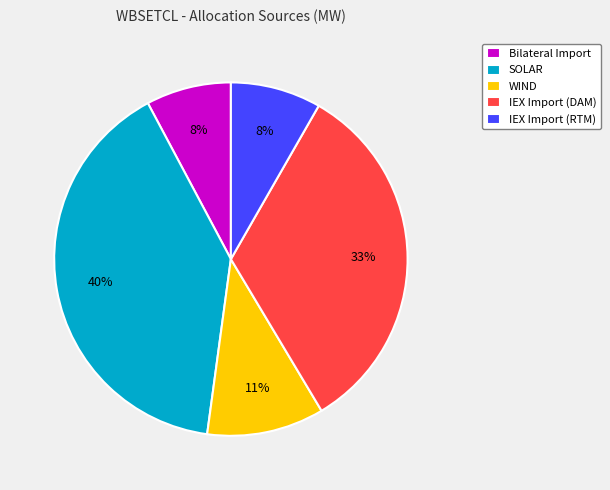

Combined, do SOLAR and Bilateral Import account for over 50%?

No